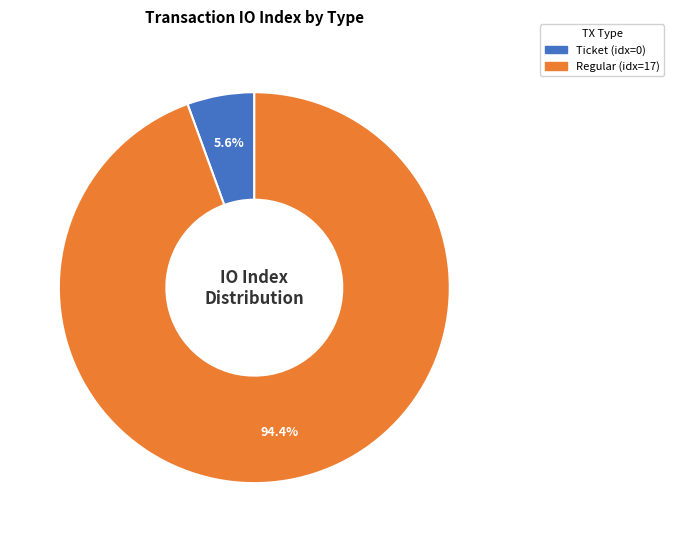

Is there any slice that represents more than half of the pie?

Yes